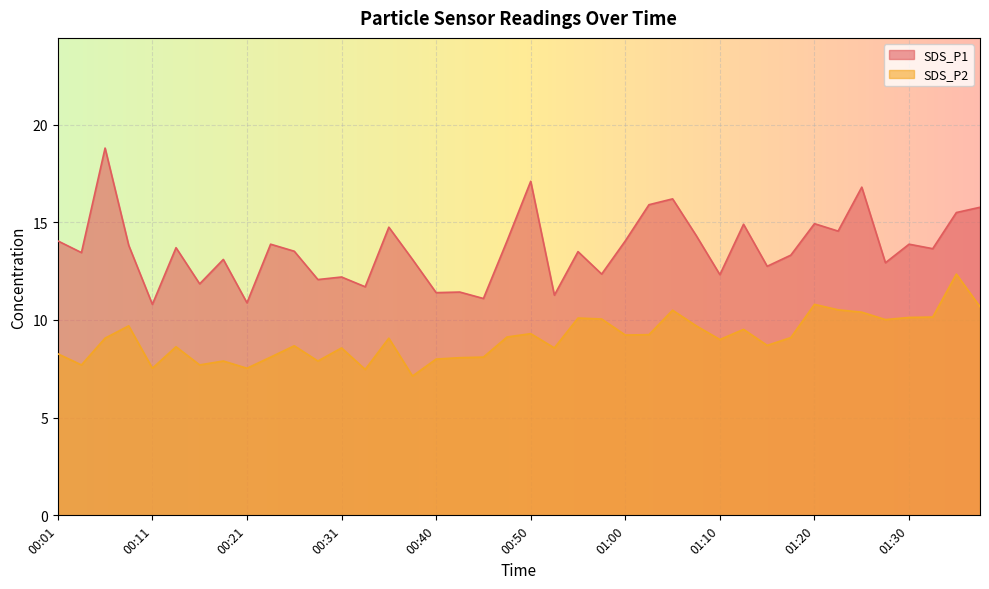

True or false: SDS_P1 has more than 0 interior local peaks.

True